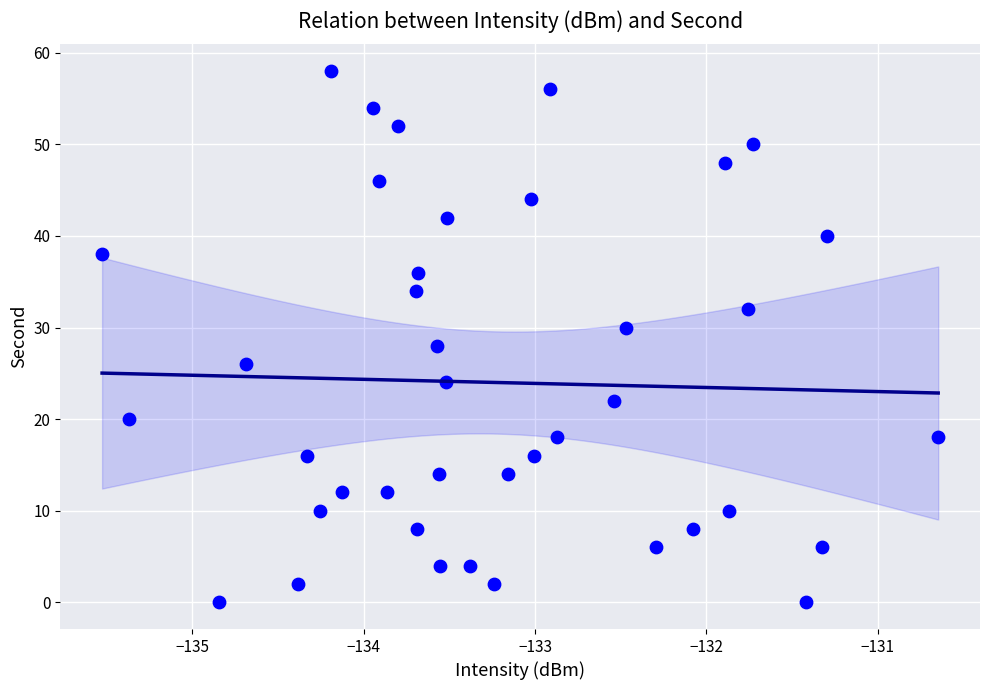

What is the range of Y values (max minus min)?

58